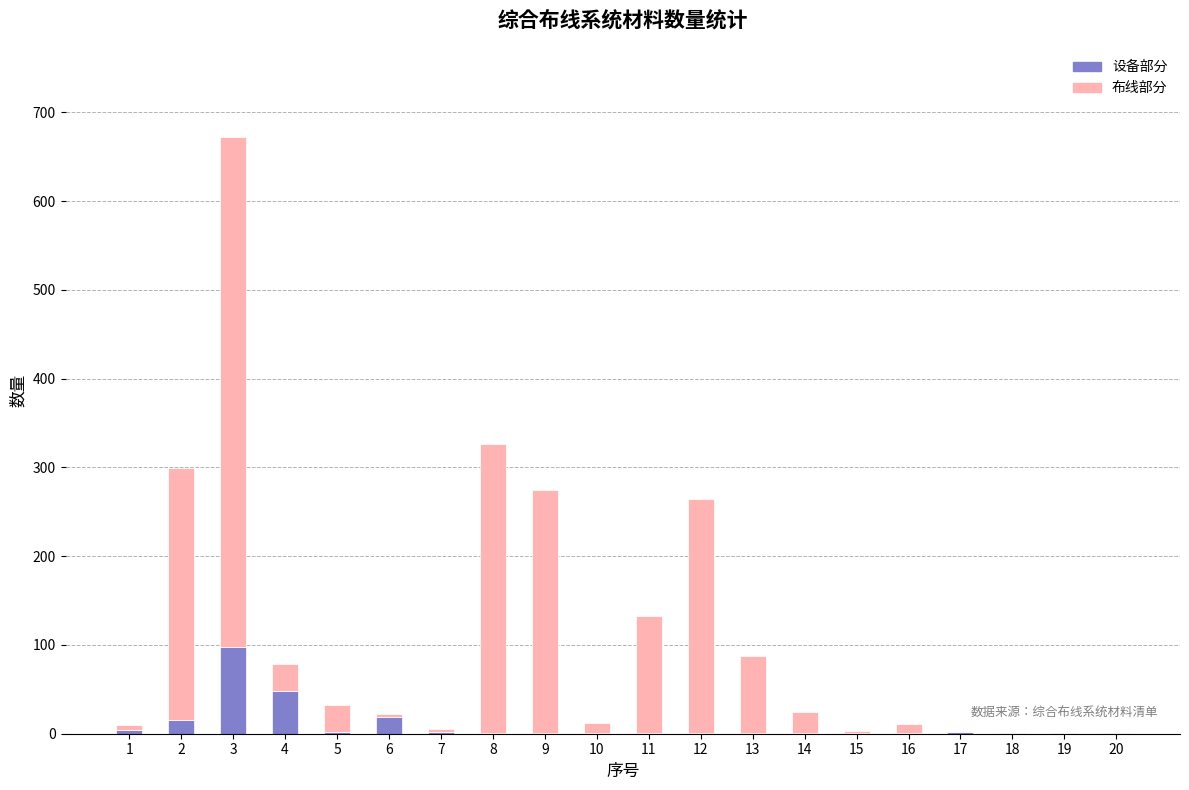

Count the number of data series in this chart.

2